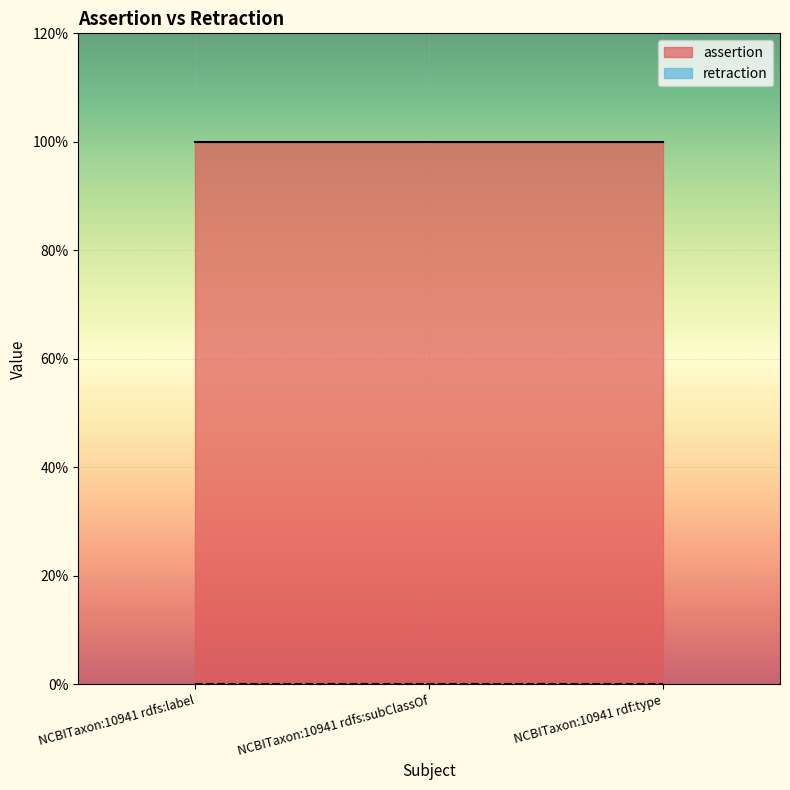

What are all the series names shown in the legend?

assertion, retraction